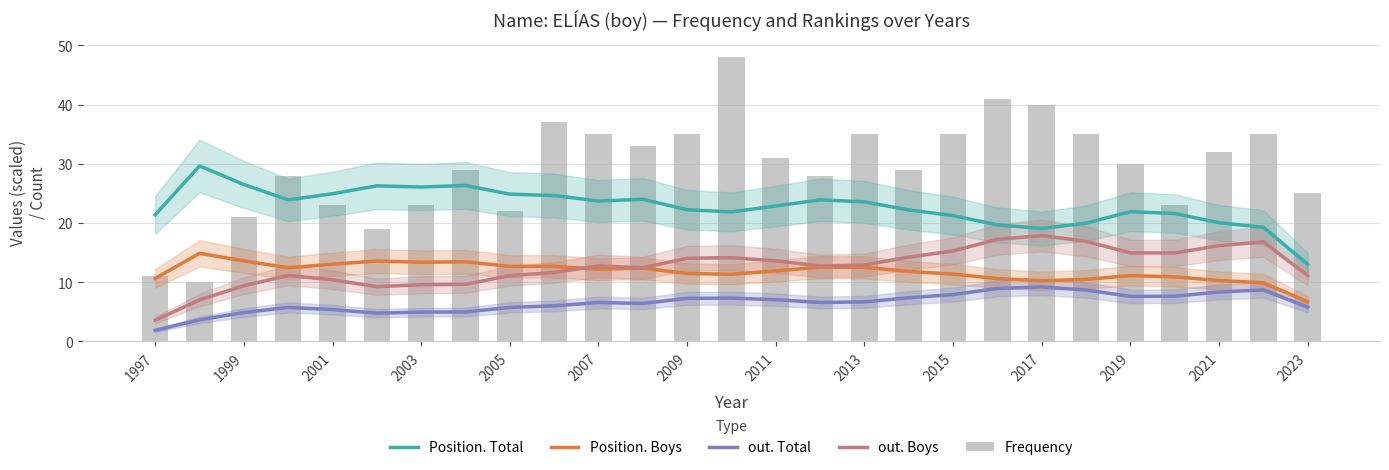

At which label does Position. Total first exceed 22?

1999